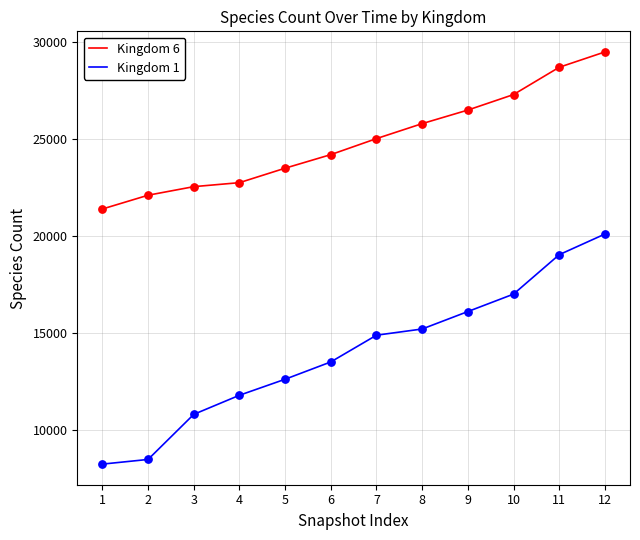

Which series changed the most between 3 and 10?

Kingdom 1